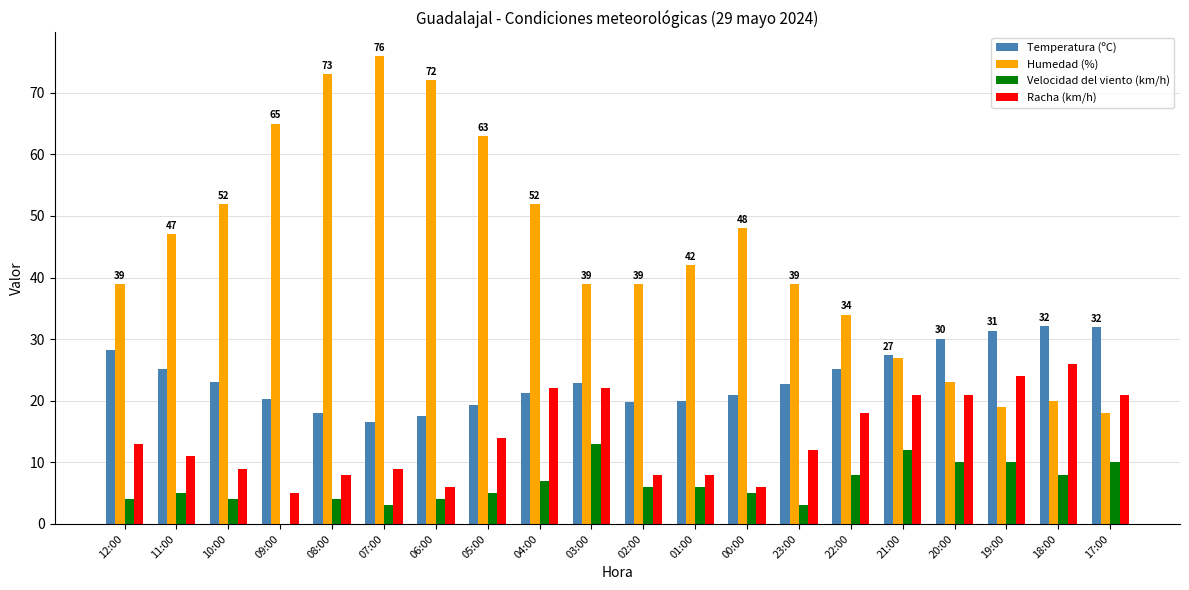

What is the sum of the Velocidad del viento (km/h) values at 02:00 and 20:00?

16.0